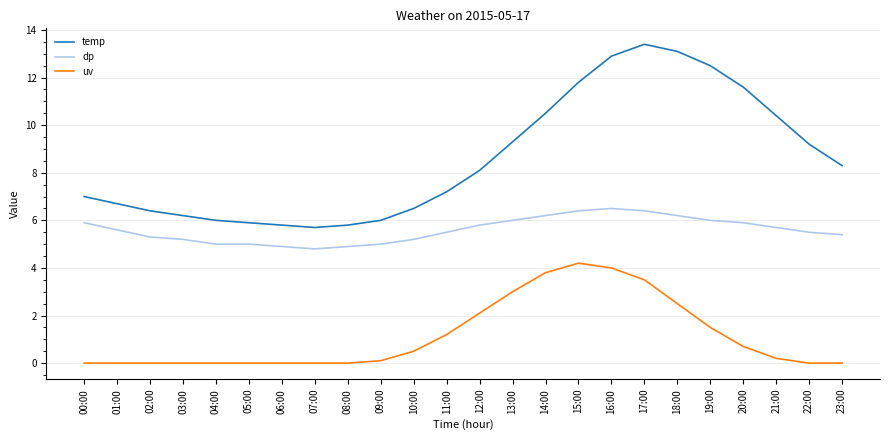

Reading left to right, what are all the values shown in this chart?

temp: 7.0	6.7	6.4	6.2	6.0	5.9	5.8	5.7	5.8	6.0	6.5	7.2	8.1	9.3	10.5	11.8	12.9	13.4	13.1	12.5	11.6	10.4	9.2	8.3
dp: 5.9	5.6	5.3	5.2	5.0	5.0	4.9	4.8	4.9	5.0	5.2	5.5	5.8	6.0	6.2	6.4	6.5	6.4	6.2	6.0	5.9	5.7	5.5	5.4
uv: 0.0	0.0	0.0	0.0	0.0	0.0	0.0	0.0	0.0	0.1	0.5	1.2	2.1	3.0	3.8	4.2	4.0	3.5	2.5	1.5	0.7	0.2	0.0	0.0